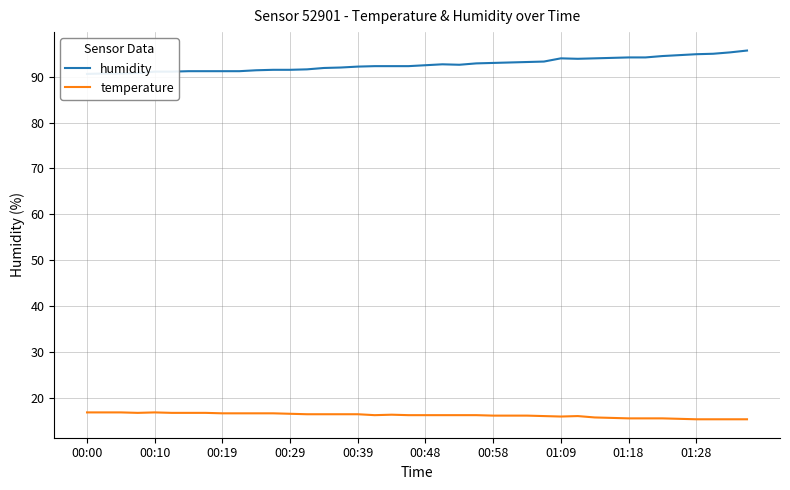

True or false: humidity and temperature cross at least once.

False